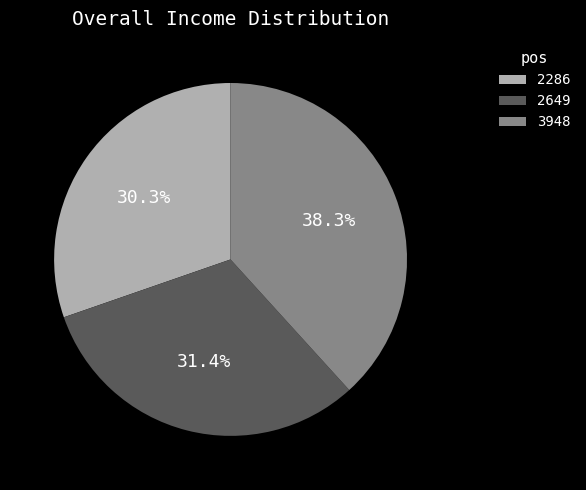

To the nearest percent, what portion does 2286 represent?

30%